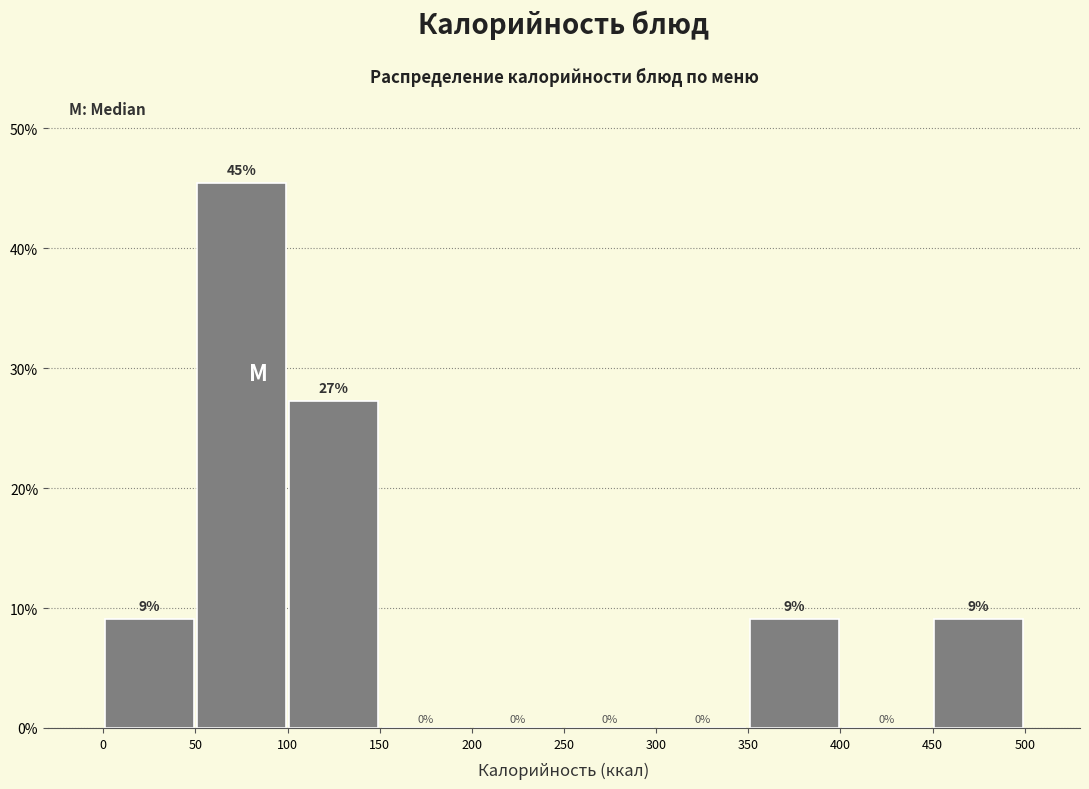

Which range on the x-axis has the tallest bar?

50 to 100